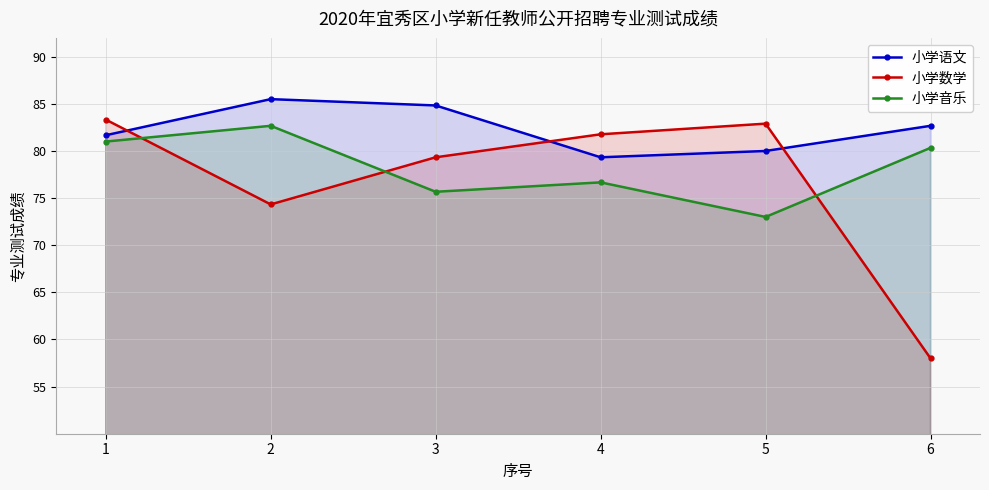

Reading left to right, extract all data points from this chart.

小学语文: 81.7	85.5	84.8	79.3	80.0	82.7
小学数学: 83.3	74.3	79.3	81.8	82.9	58.0
小学音乐: 81.0	82.7	75.7	76.7	73.0	80.3